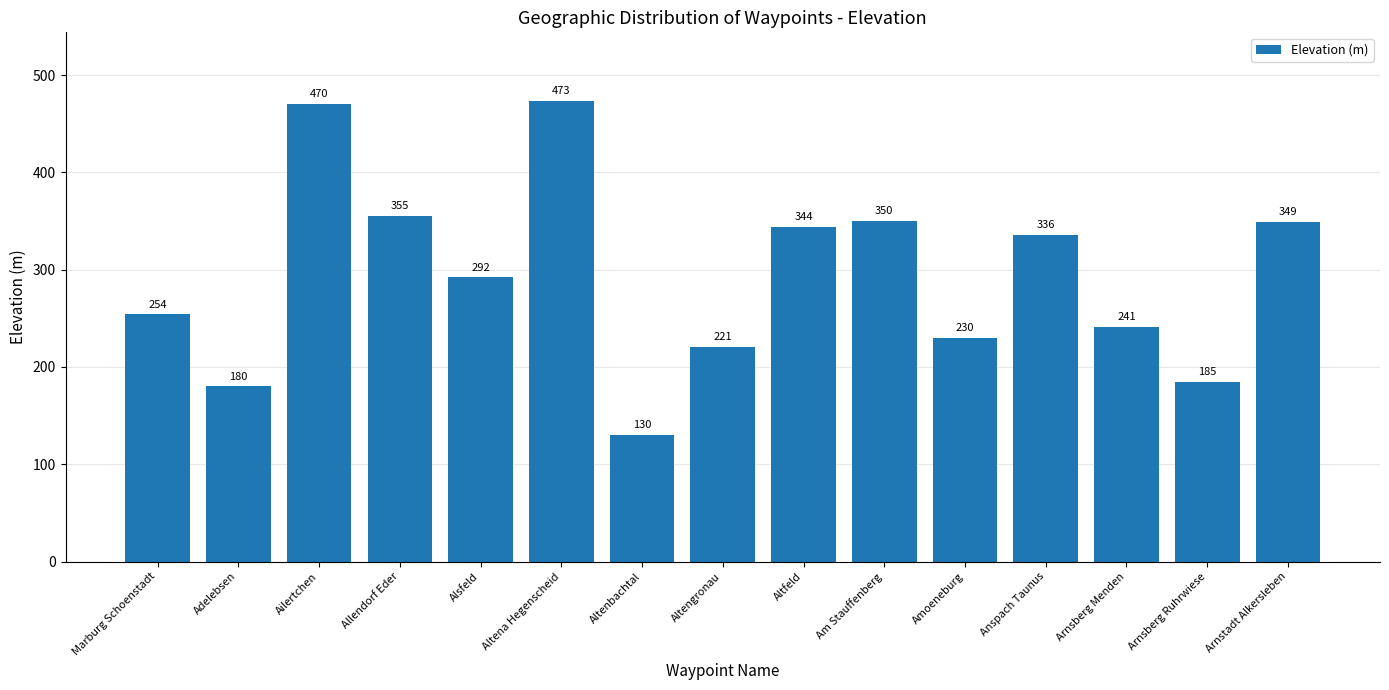

Which category has the highest value across all series?

Altena Hegenscheid